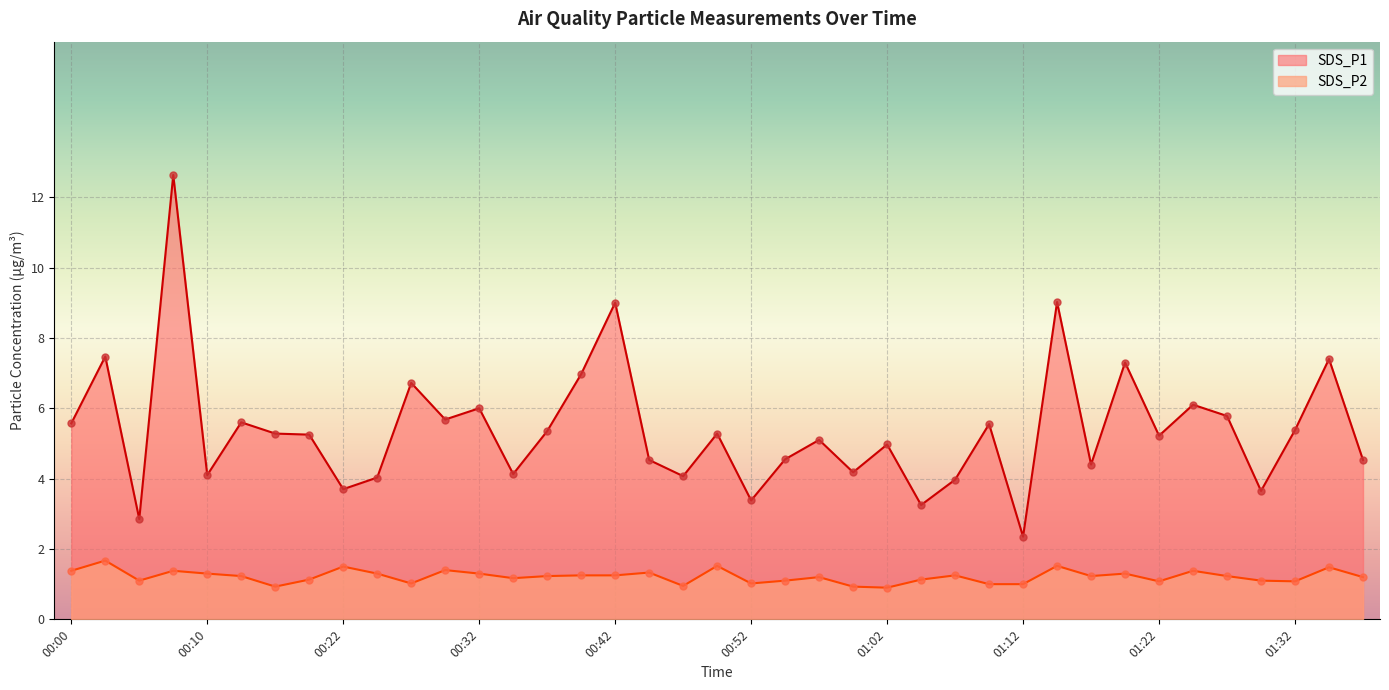

Which series has the largest Y range (max minus min)?

SDS_P1